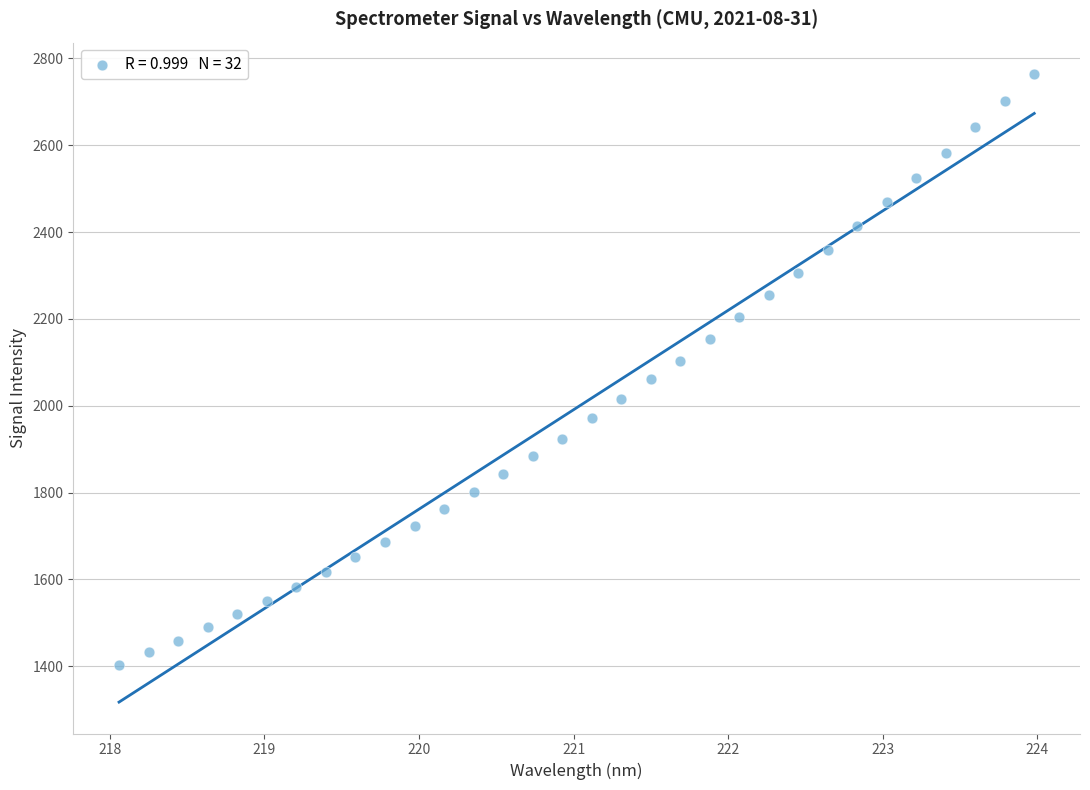

What is the range of X values (max minus min)?

5.9